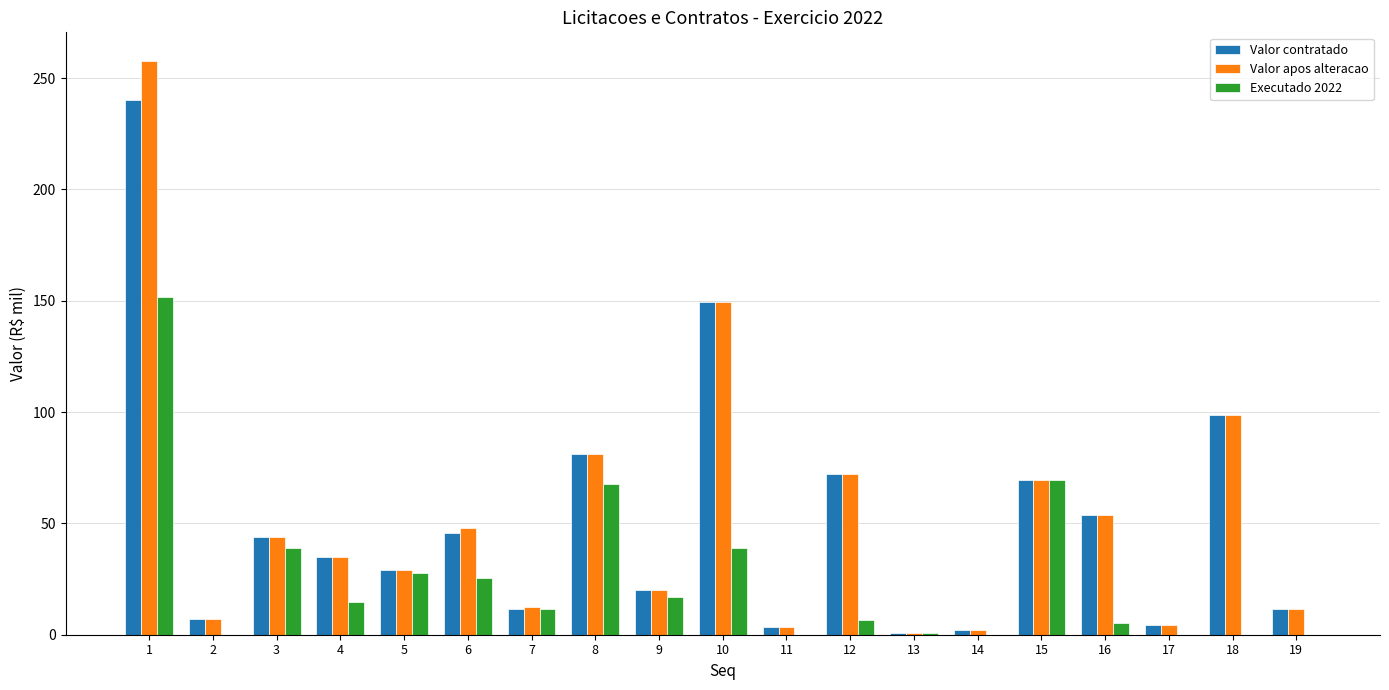

What is the total value across all series at 9?

57.0